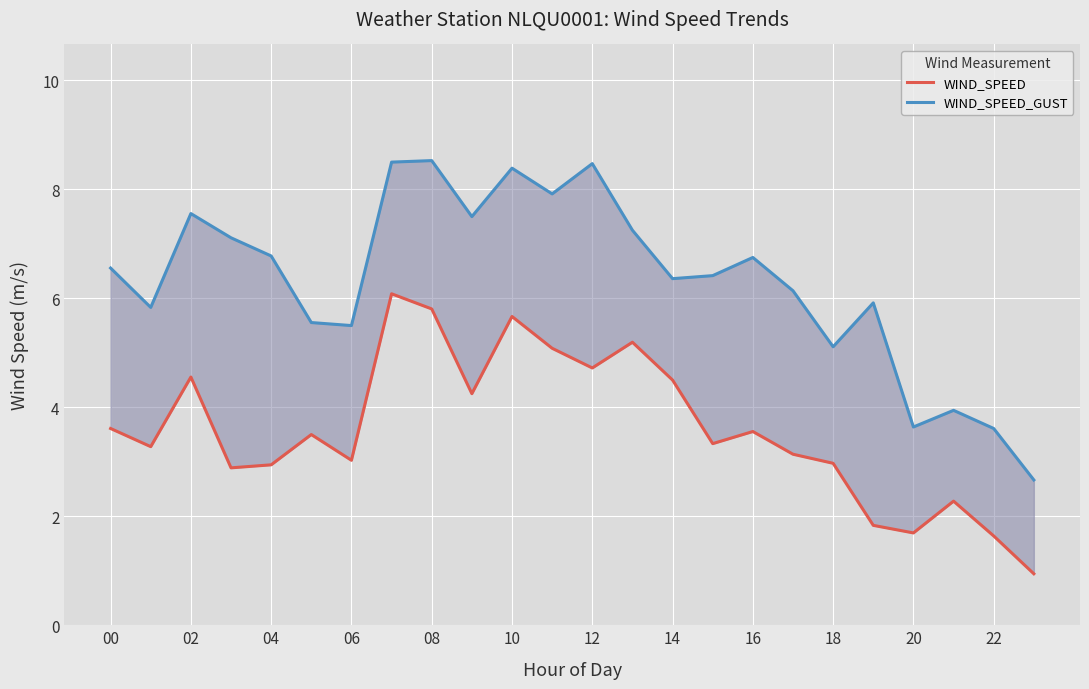

Reading left to right, transcribe all the data shown in this chart.

WIND_SPEED: 3.6	3.3	4.6	2.9	2.9	3.5	3.0	6.1	5.8	4.2	5.7	5.1	4.7	5.2	4.5	3.3	3.6	3.1	3.0	1.8	1.7	2.3	1.6	0.9
WIND_SPEED_GUST: 6.6	5.8	7.6	7.1	6.8	5.6	5.5	8.5	8.5	7.5	8.4	7.9	8.5	7.2	6.4	6.4	6.8	6.1	5.1	5.9	3.6	3.9	3.6	2.7